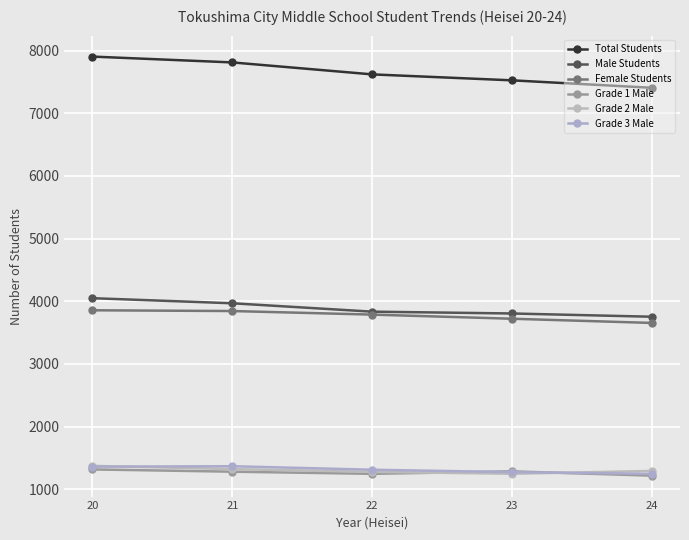

Rank the series at 22 from highest to lowest value.

Total Students, Male Students, Female Students, Grade 3 Male, Grade 2 Male, Grade 1 Male